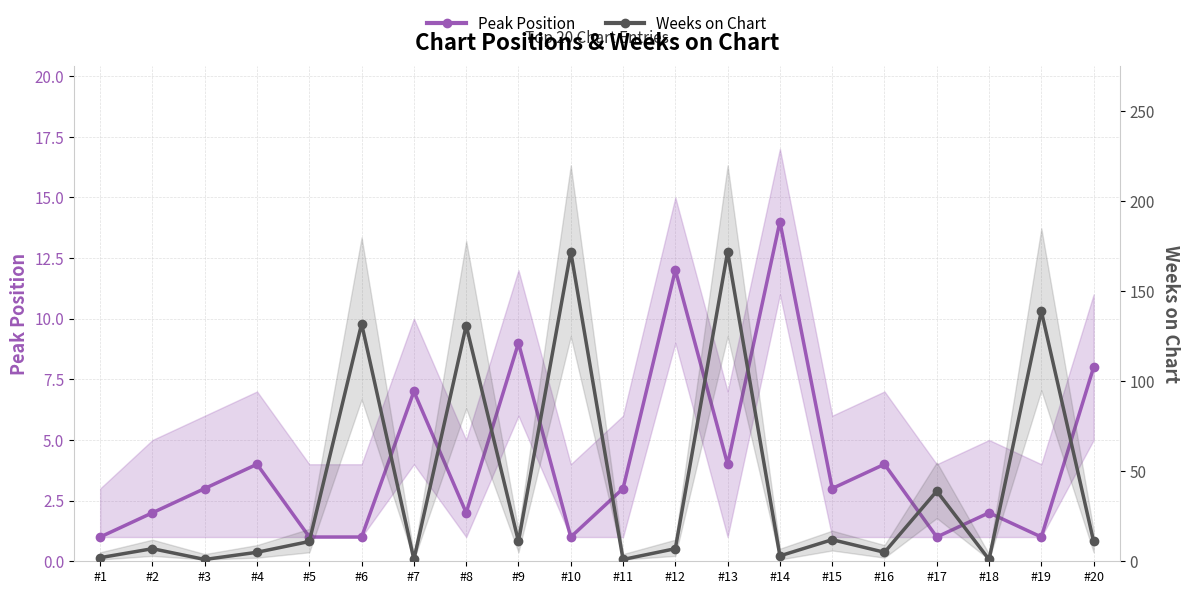

Is this an area chart (filled region under the line)?

No